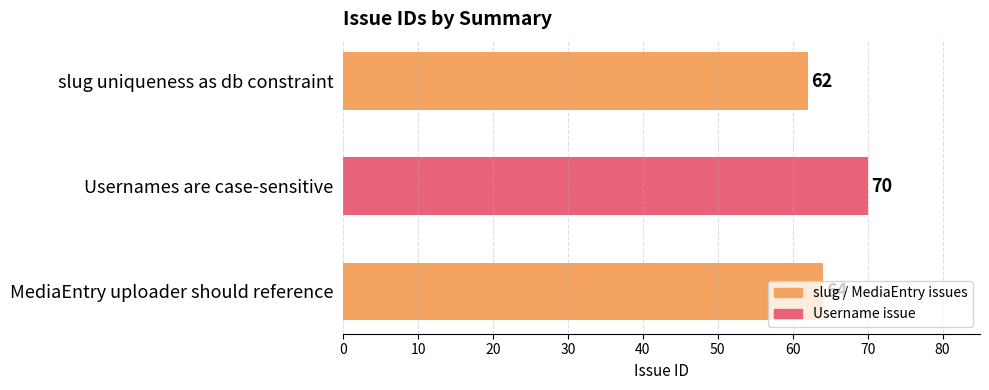

What is the change in value from Usernames are case-sensitive to slug uniqueness as db constraint?

-8